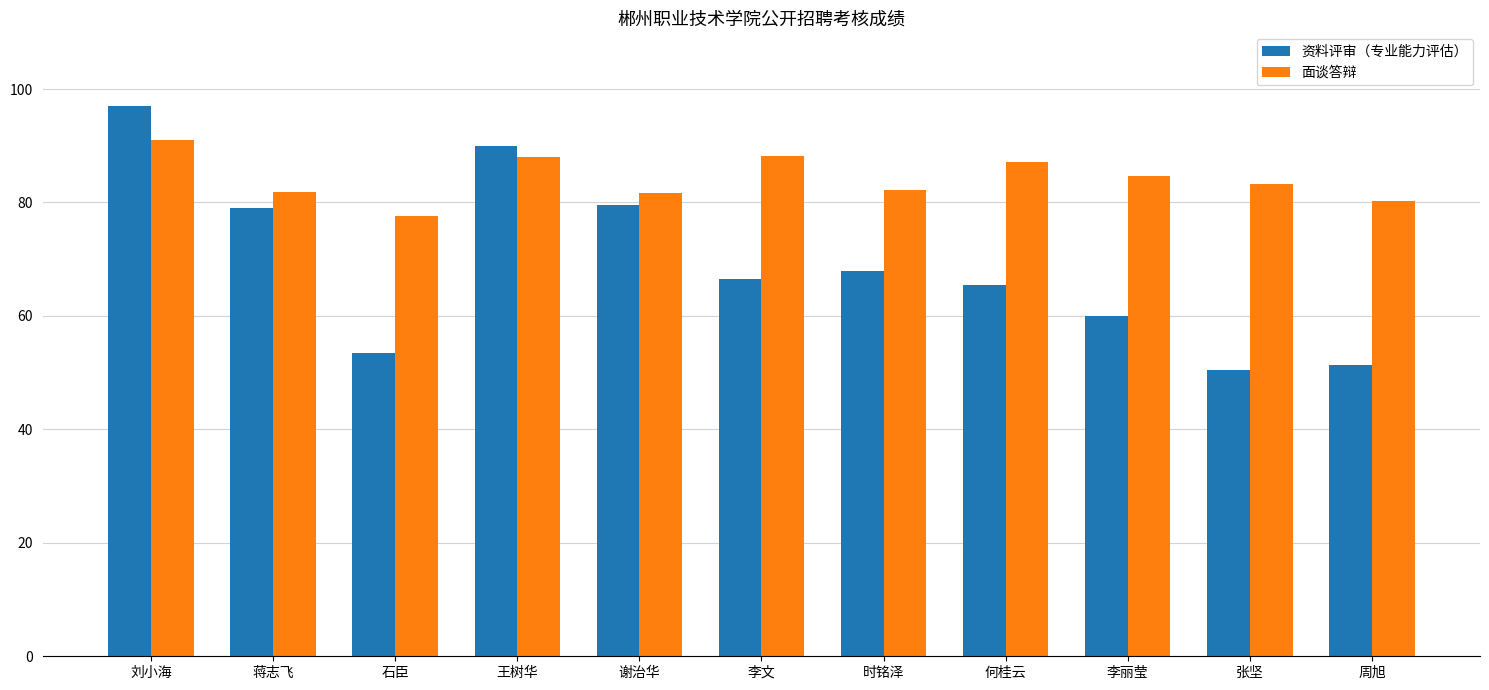

What is the label of the 2nd bar from the right?

张坚